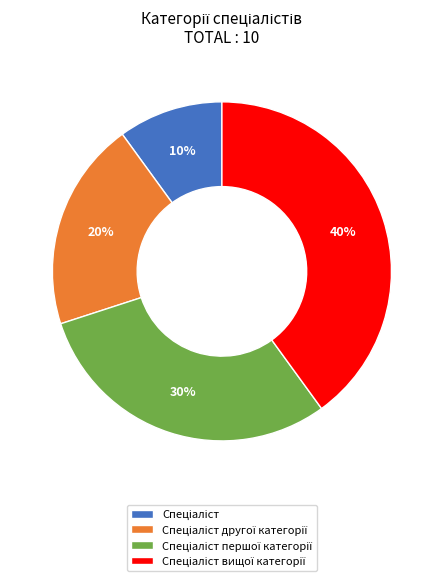

To the nearest percent, what is the average slice percentage?

25%